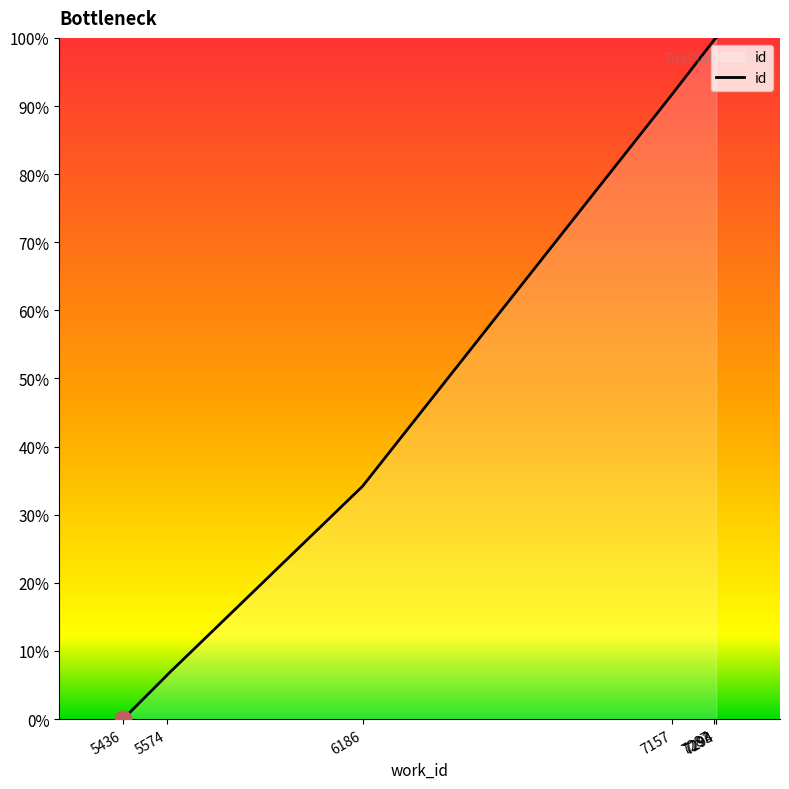

What is the change in value from 5574 to 7293?

+0.9